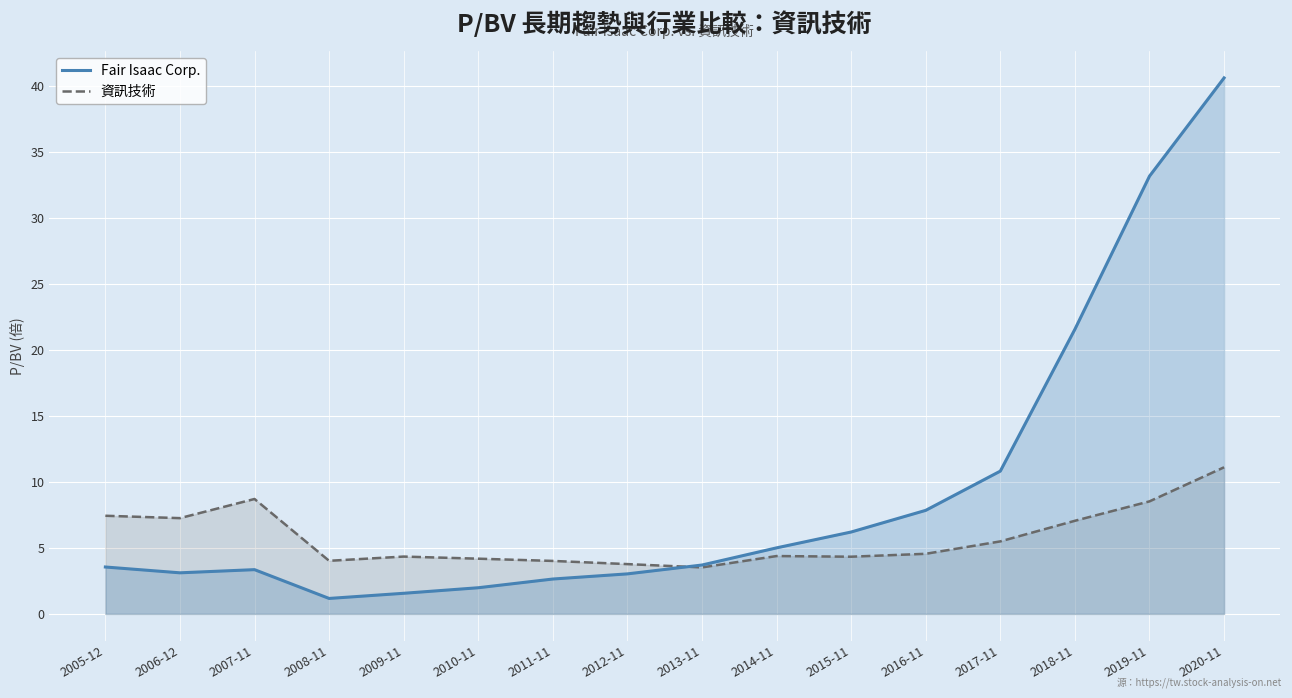

Between which two adjacent categories do 資訊技術 and Fair Isaac Corp. first intersect?

2012-11 and 2013-11